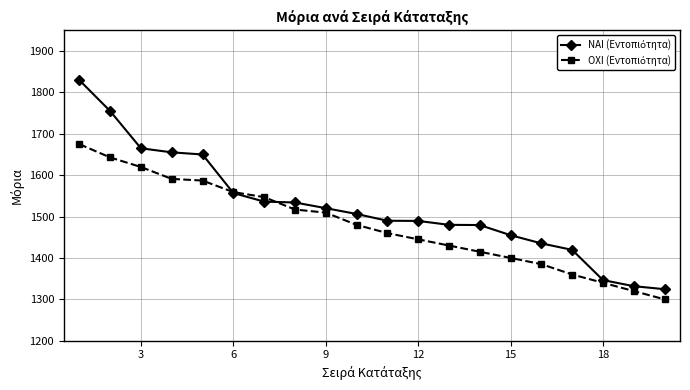

What is the maximum value shown in the chart?

1829.8